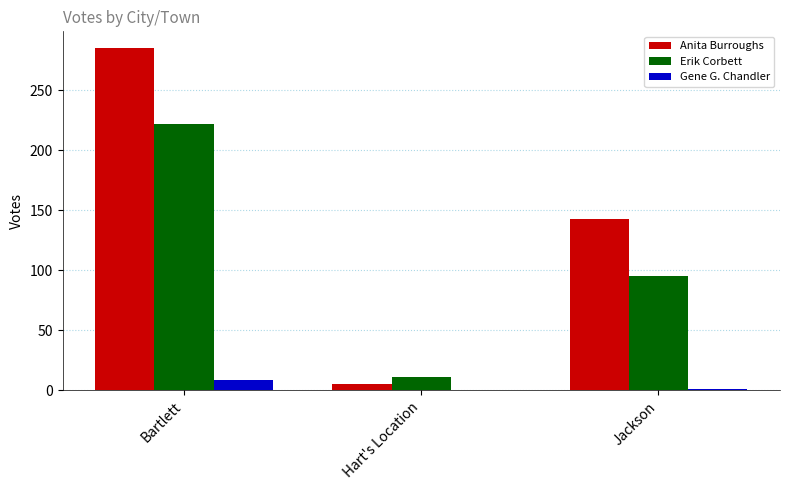

Which series has the widest spread of values?

Anita Burroughs